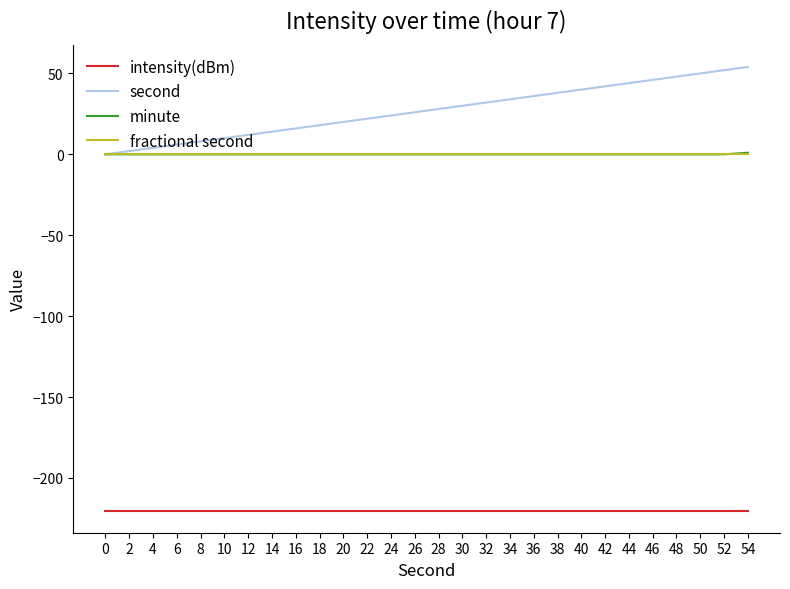

What is the greatest value displayed?

54.0